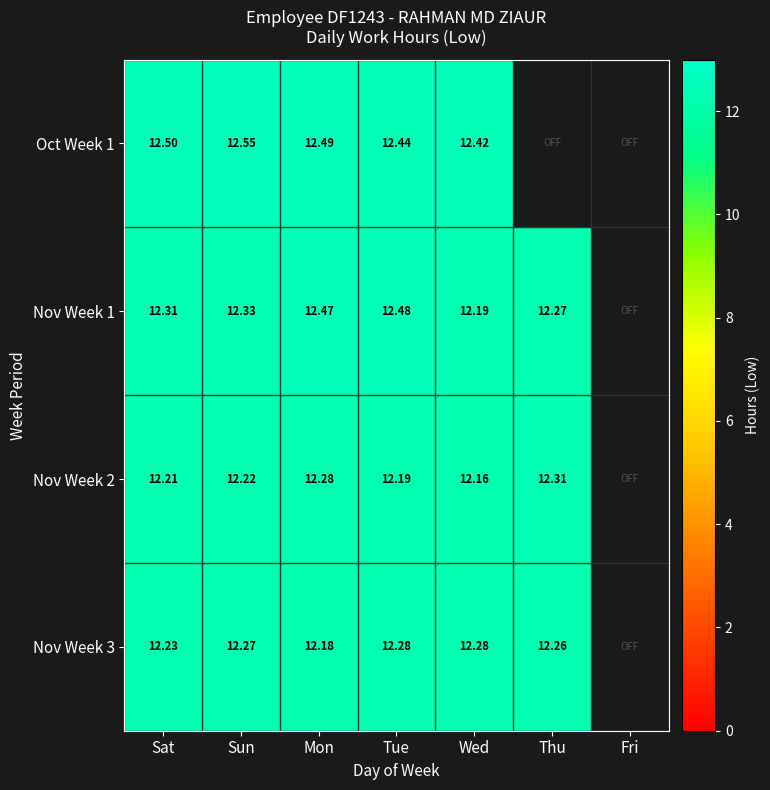

List the series in order of their peak value, highest first.

Oct Week 1, Nov Week 1, Nov Week 2, Nov Week 3